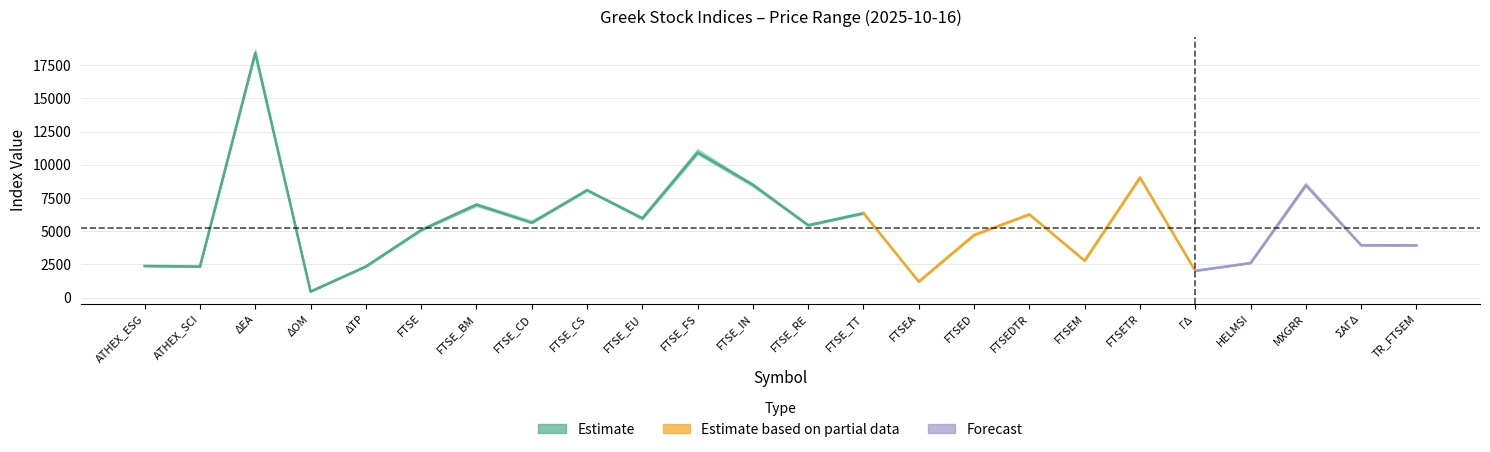

True or false: Κατώτερη has a value of 8352.8 at FTSE_IN.

True